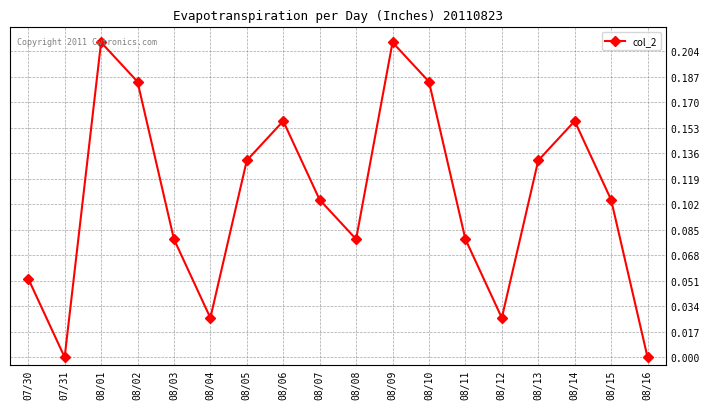

What is the label of the 3rd point from the right?

08/14